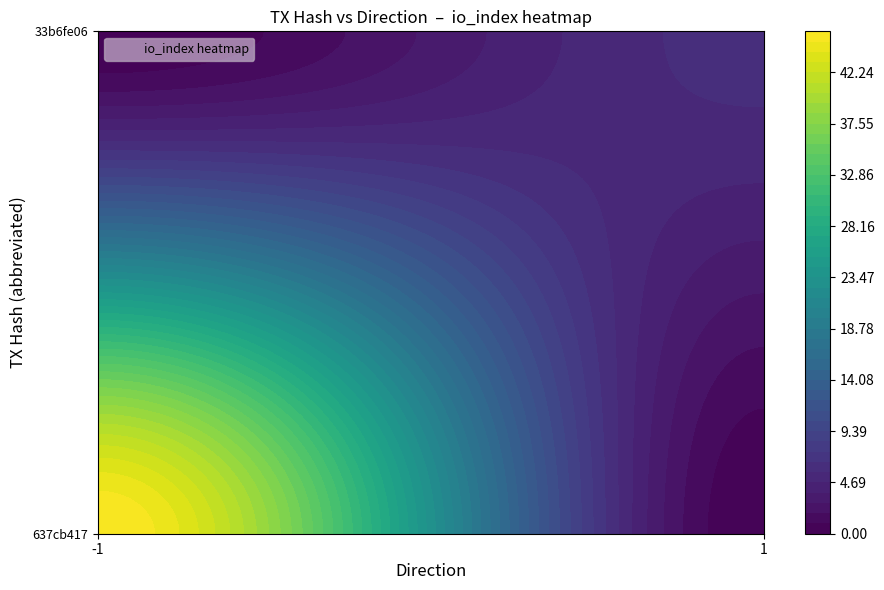

Reading left to right, list all the values displayed in this chart.

637cb417: direction=-1	io_index=46
33b6fe06: direction=1	io_index=6